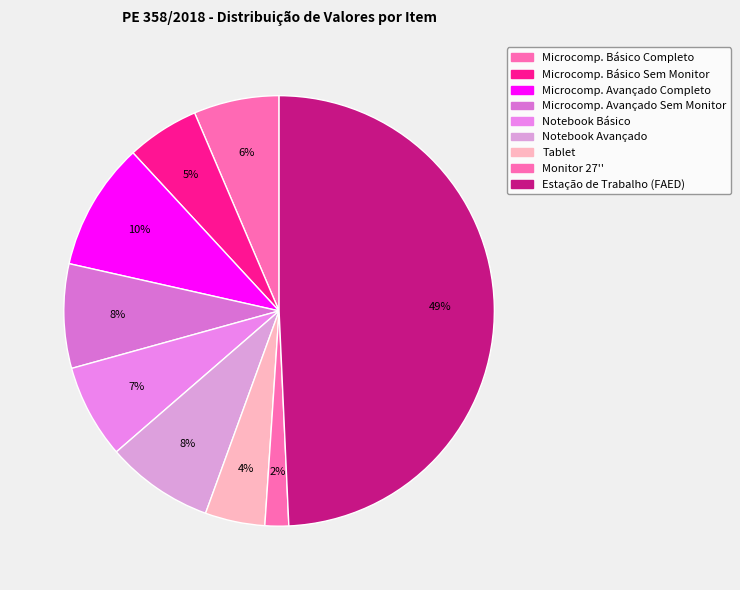

To the nearest percent, what is the average slice percentage?

11%